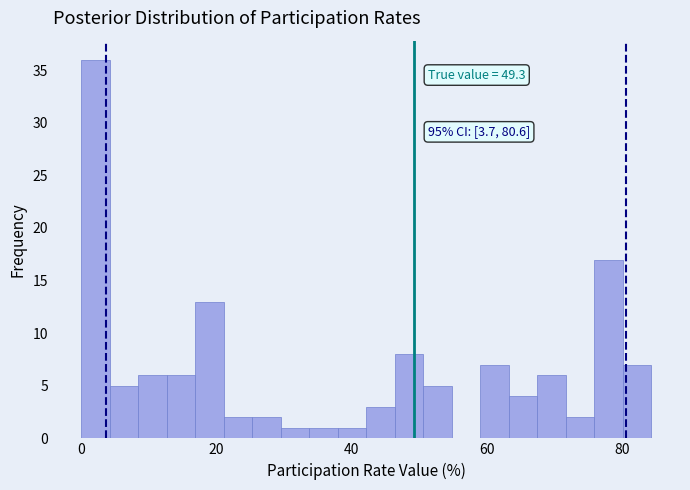

Read against the x-axis, roughly where is the centre of the tallest bar?

2